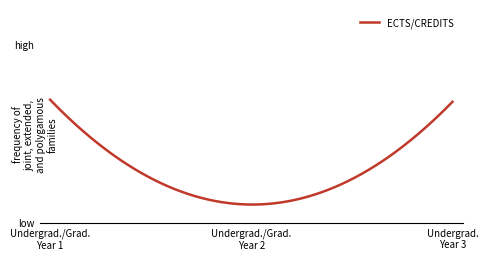

What is the value of the 3rd point from the left?

5.8